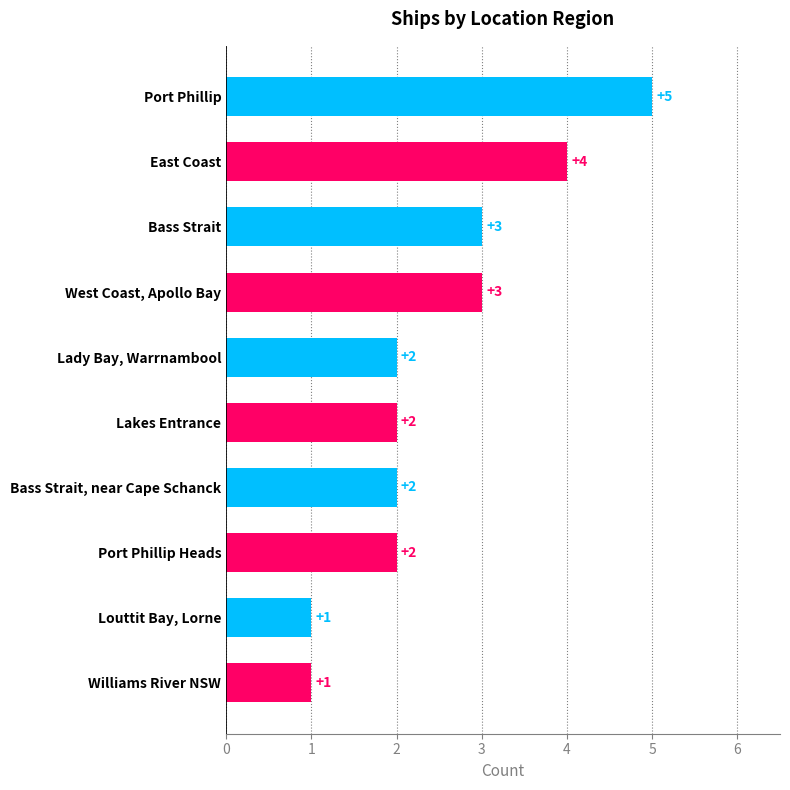

What is the minimum value shown in the chart?

1